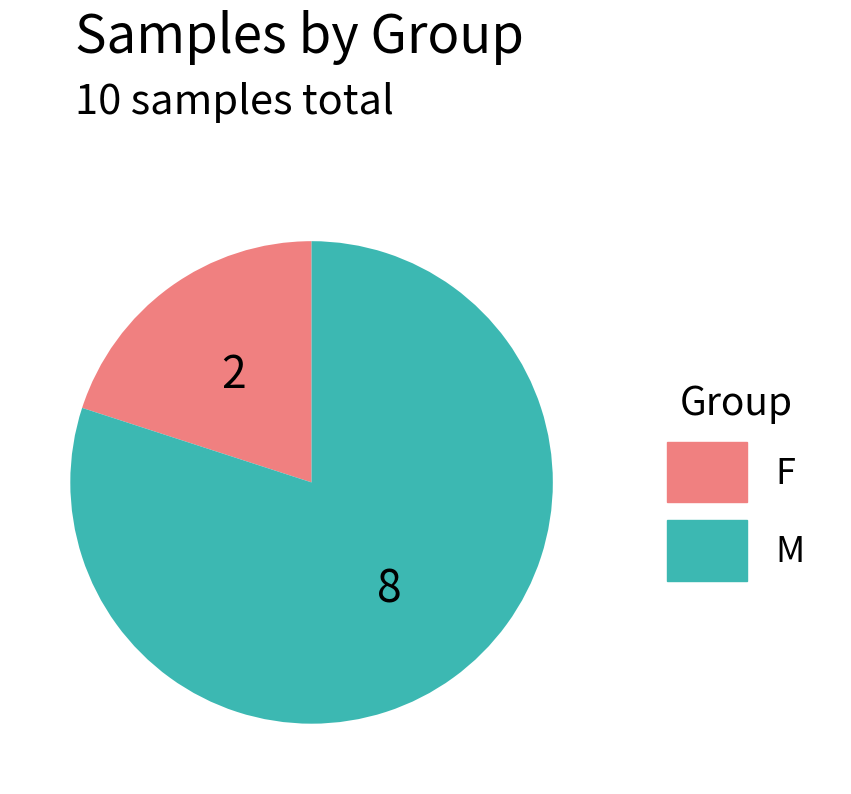

Is there any slice that represents more than half of the pie?

Yes